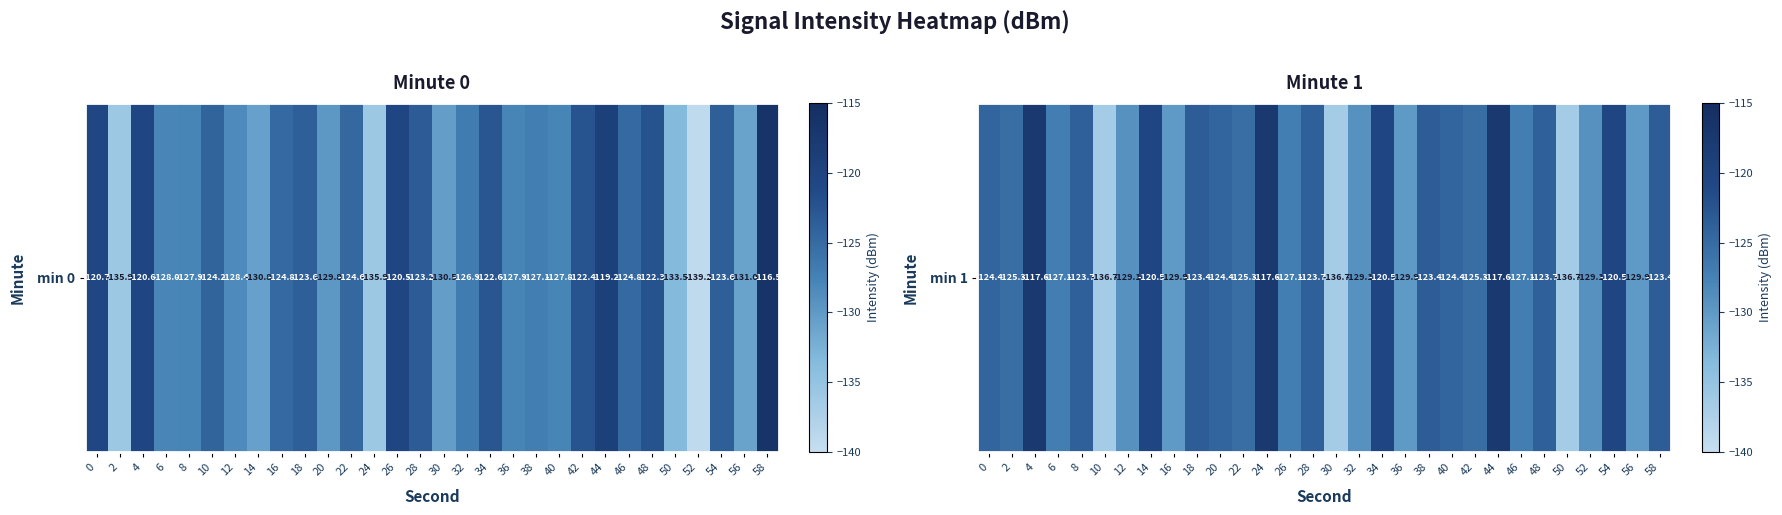

What is the change in value from 26 to 40?

+2.7